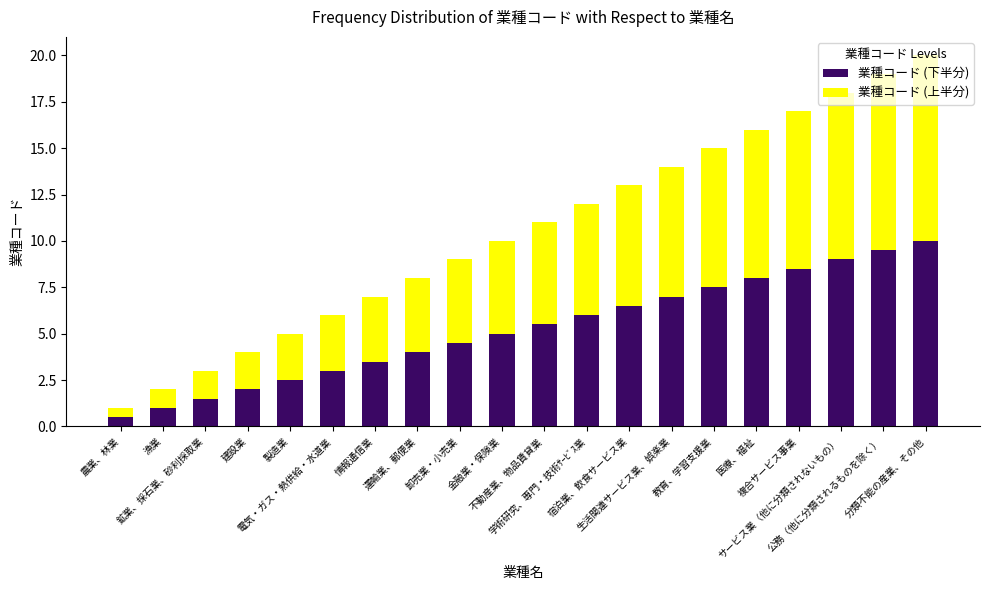

What is the maximum value for 業種コード (下半分)?

10.0